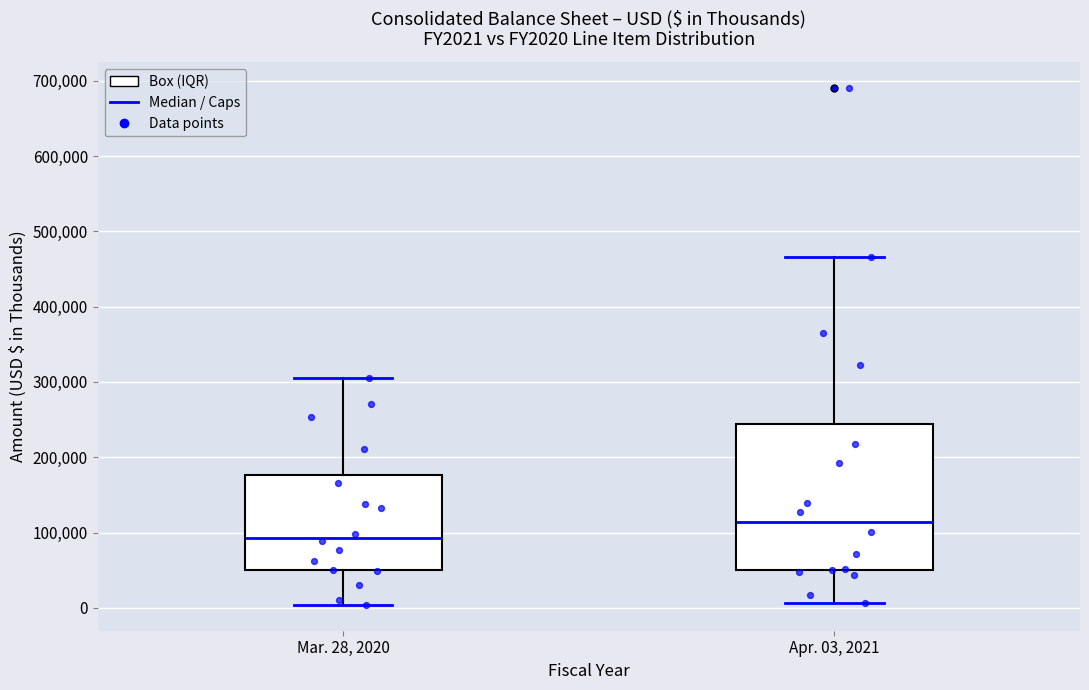

Reading left to right, read every box against the y-axis: the position of its median line, the range the box covers, and the ends of its whiskers. The values are not printed on the chart, so give them approximately, as read against the axis.

Mar. 28, 2020: median 90000, box 50000 to 180000, whiskers 0 to 310000
Apr. 03, 2021: median 110000, box 50000 to 240000, whiskers 10000 to 470000